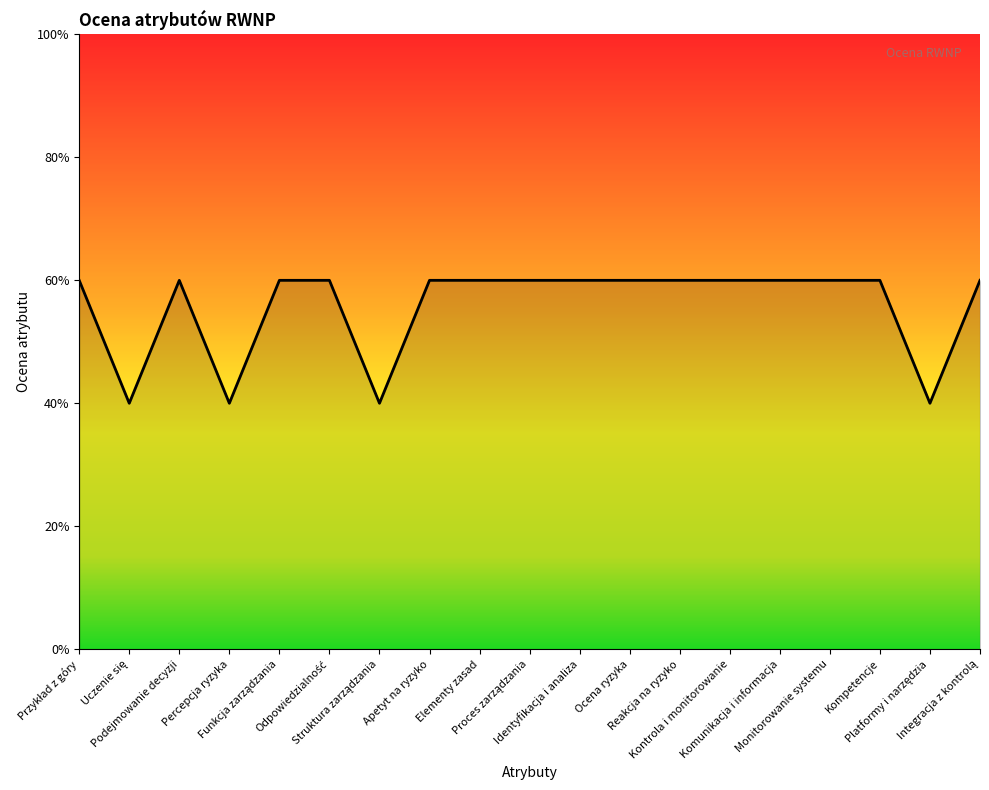

How many points are higher than both their immediate neighbors (excluding endpoints)?

1